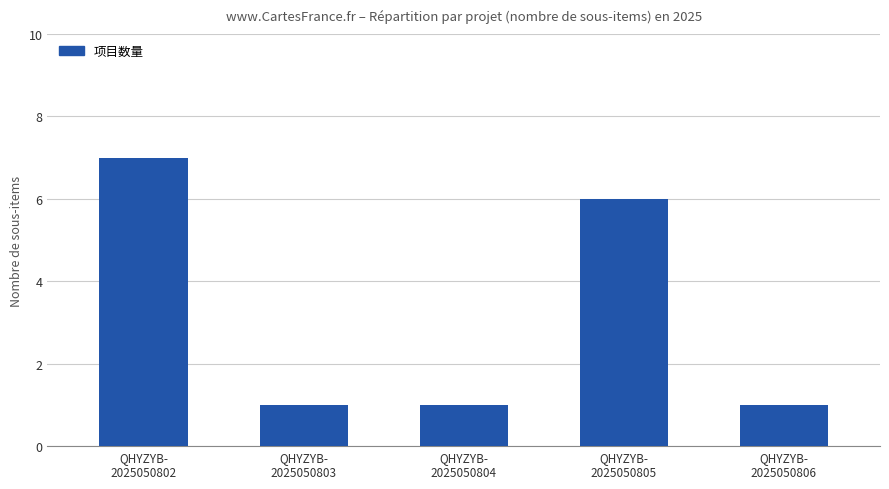

Does the chart contain any negative values?

No